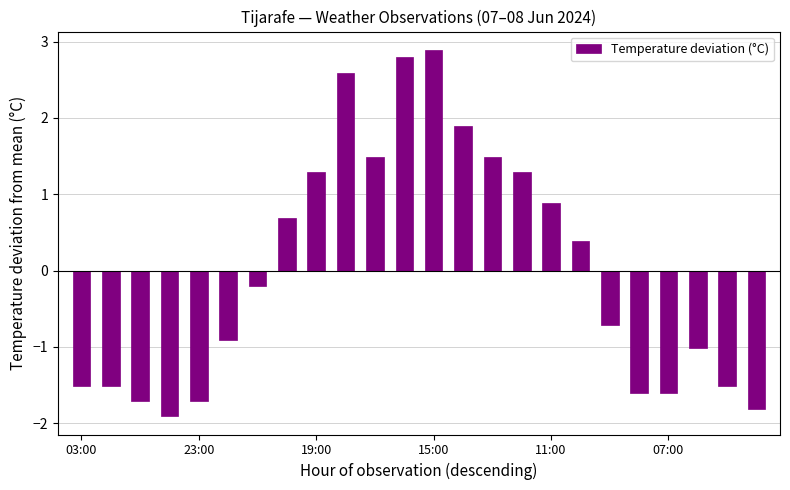

What is the difference between the maximum and minimum values?

4.8